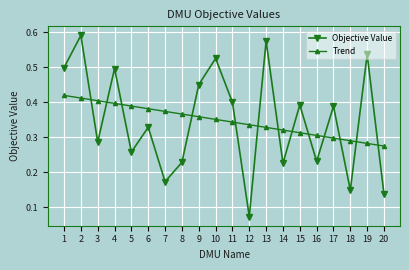

What is the sum of all Objective Value values?

6.9